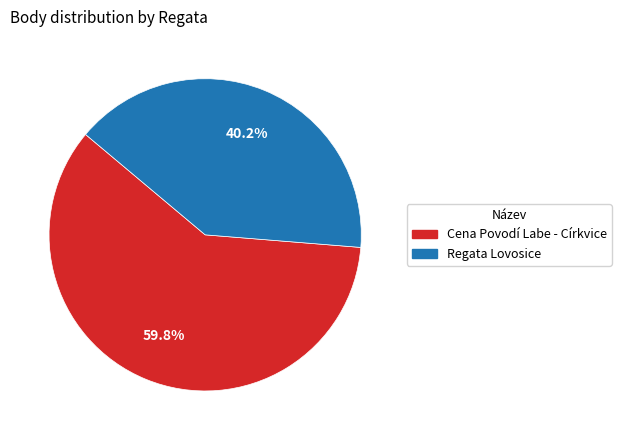

True or false: Cena Povodí Labe - Církvice accounts for 67% of the total.

False